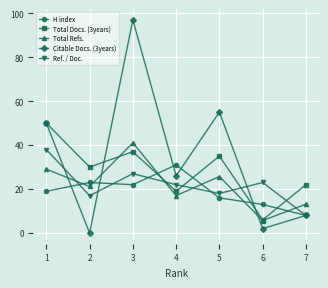

What is the maximum value for Citable Docs. (3years)?

97.0